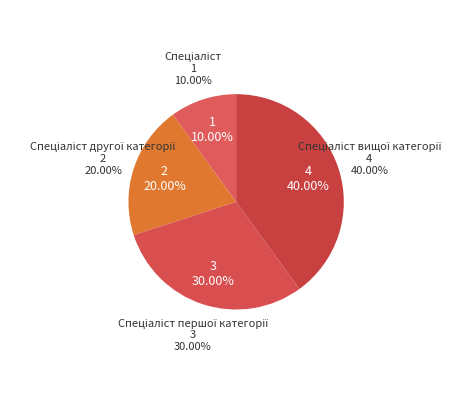

To the nearest percent, what percentage of the pie is Спеціаліст другої категорії?

20%